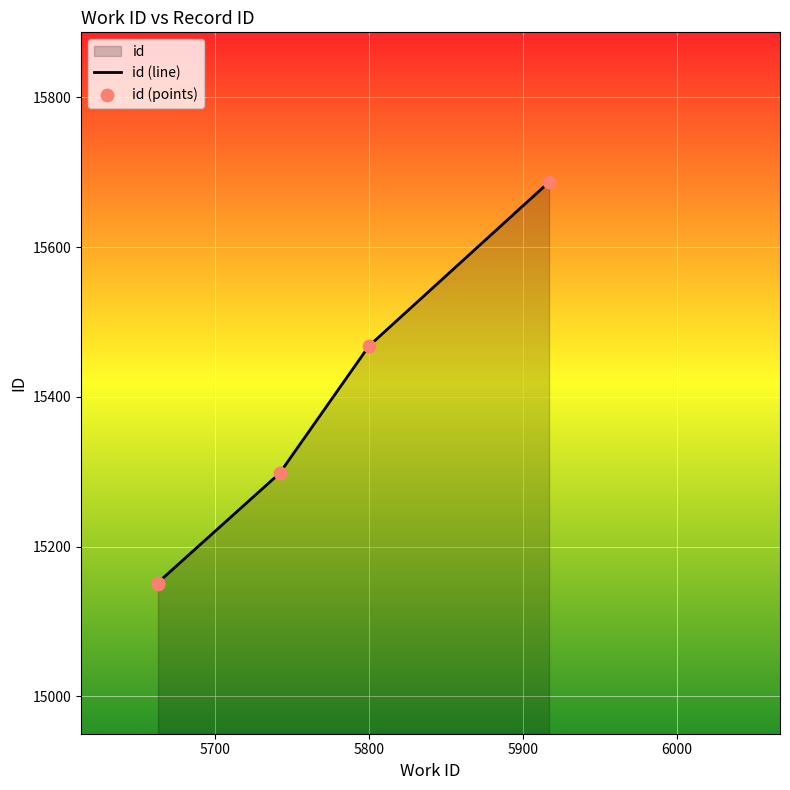

Approximately how many times larger is the value at 5663 compared to 5742?

1.0